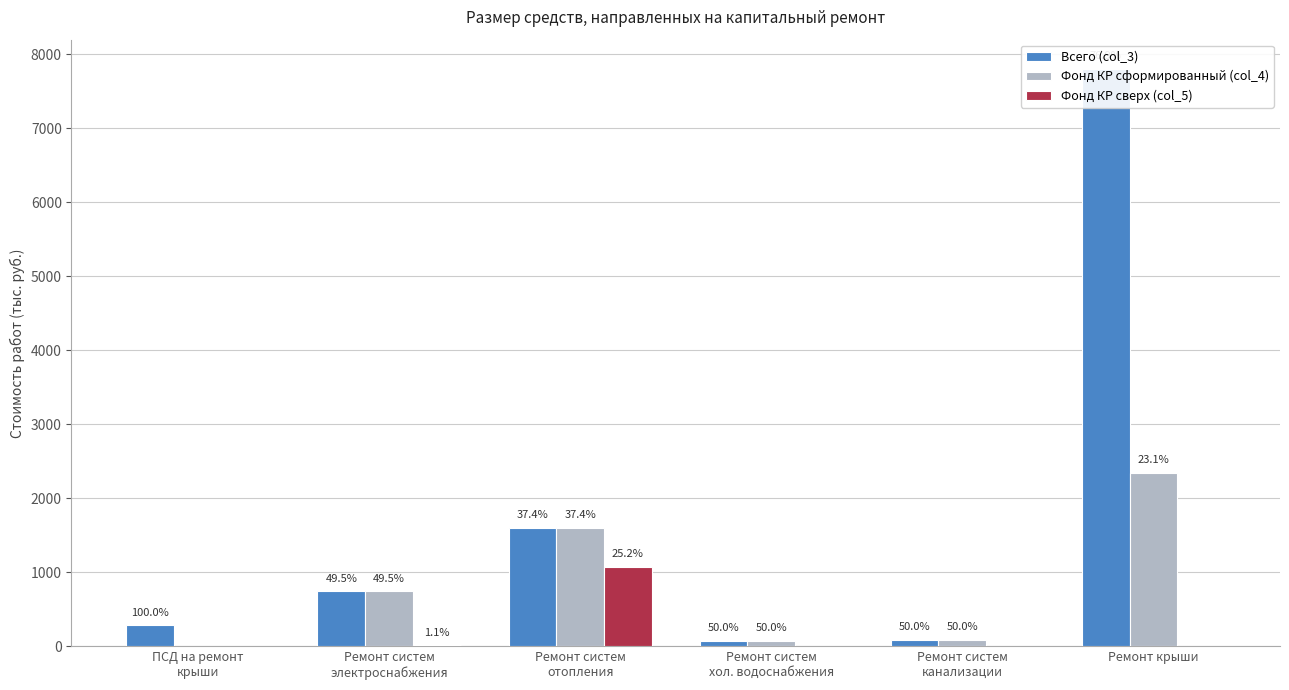

Between Ремонт систем
хол. водоснабжения and Ремонт систем
канализации, which is larger?

Ремонт систем
канализации